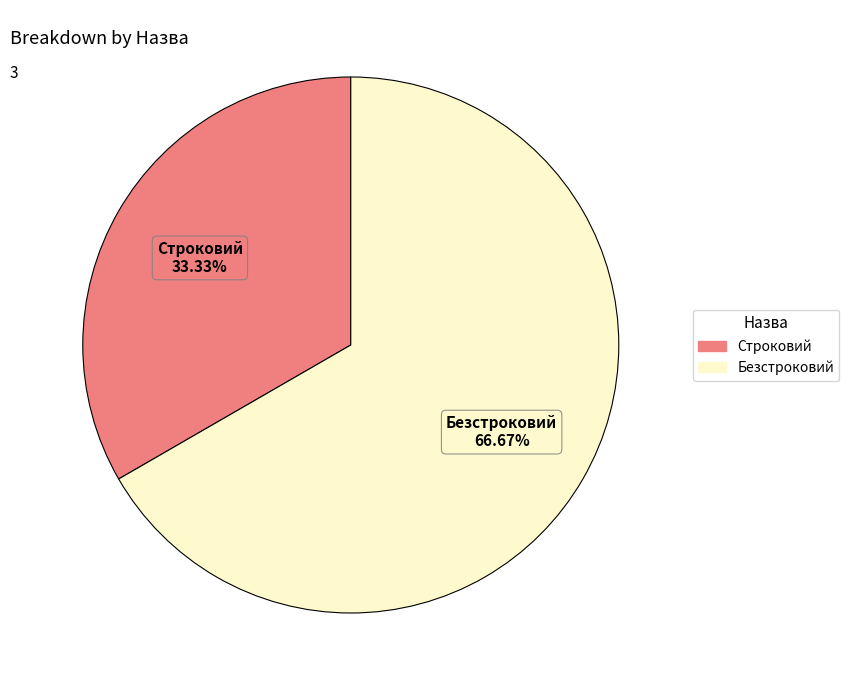

What percentage is the Строковий slice, to the nearest percent?

33%